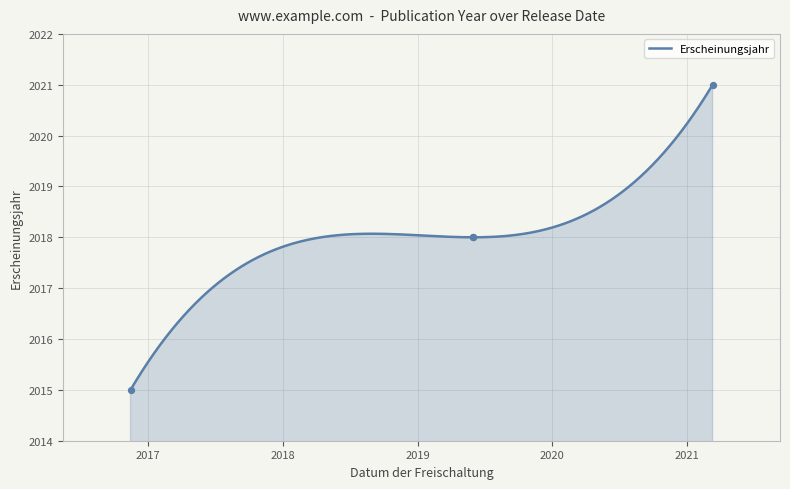

Which has a higher value, 2021-03-10 or 2016-11-10?

2021-03-10